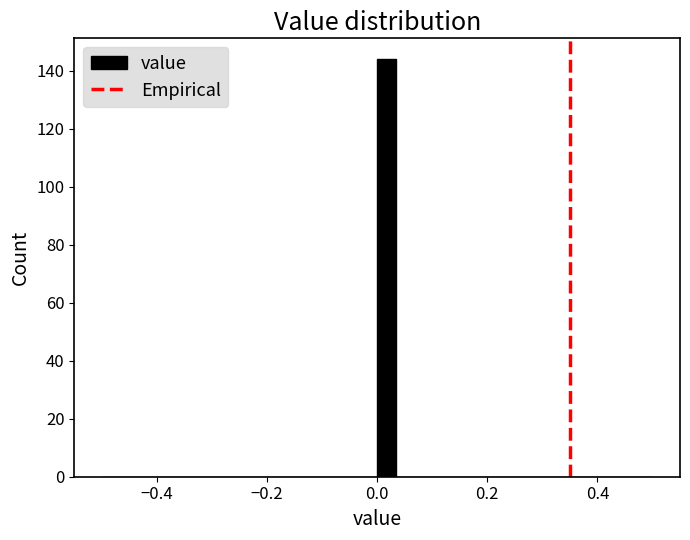

Read against the x-axis, roughly where is the centre of the tallest bar?

0.02